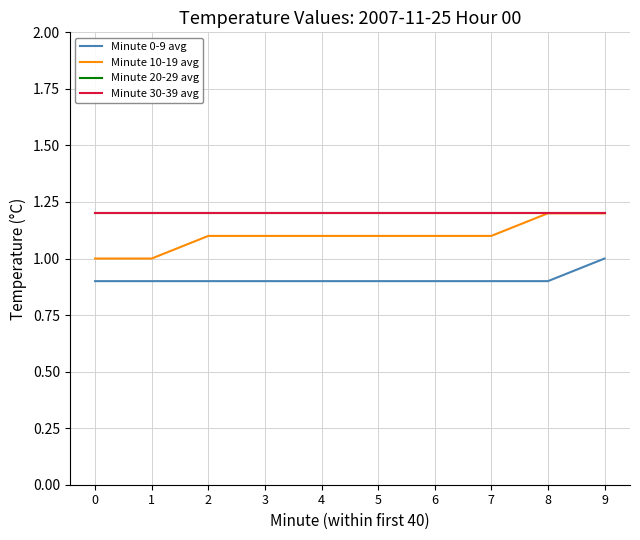

What is the total value across all series at 8?

4.5